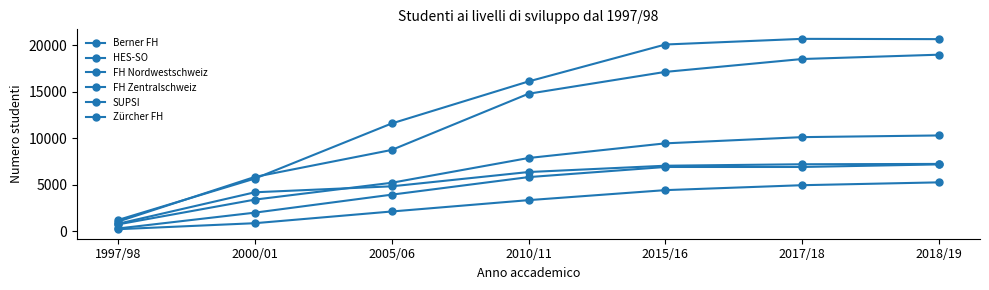

At which category is the sum across all series the highest?

2018/19